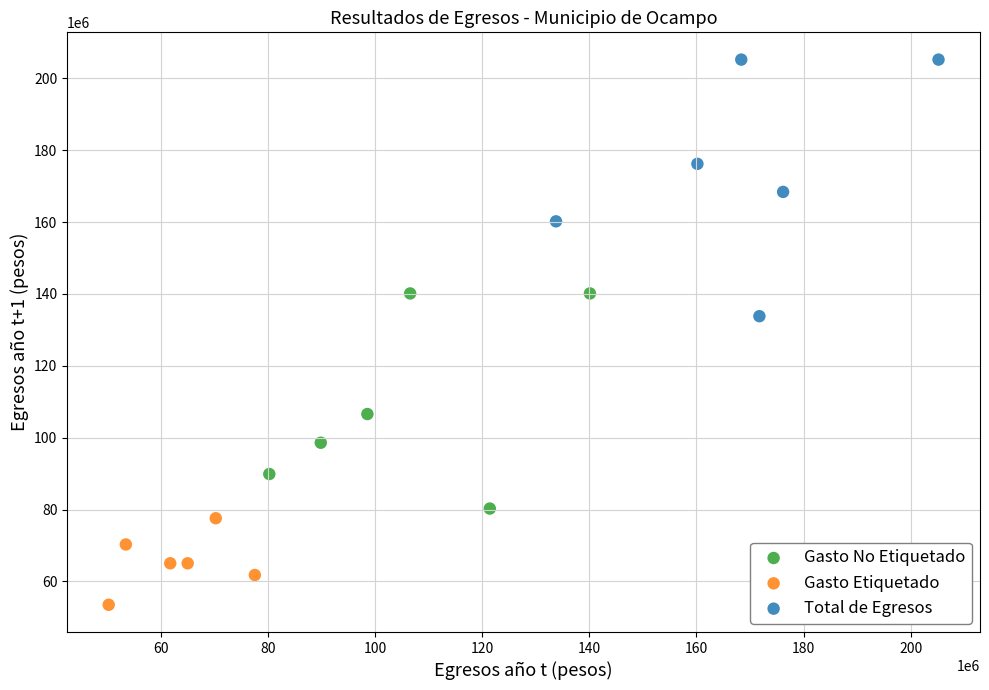

Which series has the largest Y range (max minus min)?

Total de Egresos